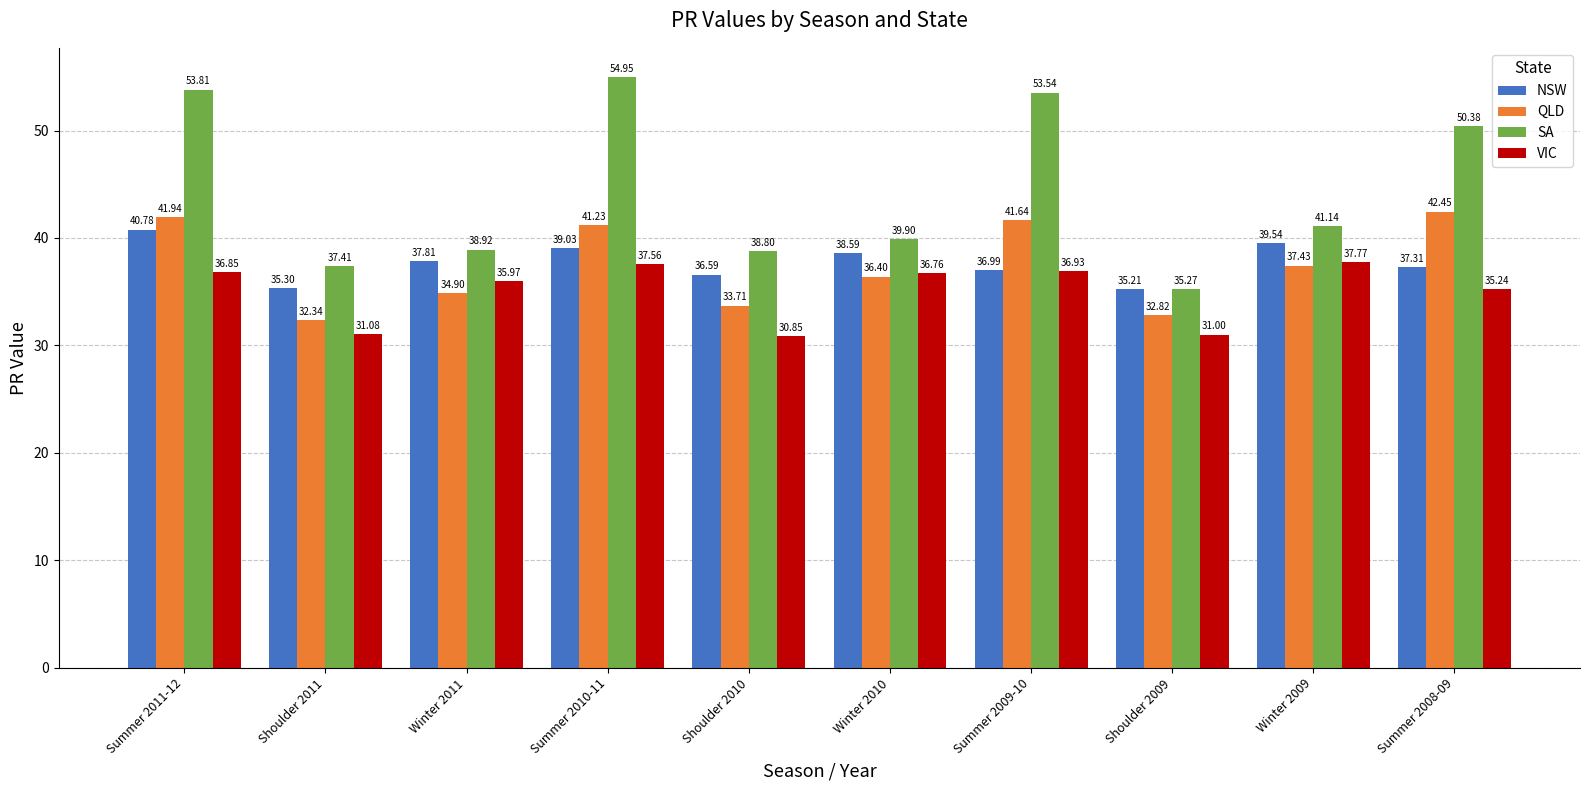

Which series changed the most between Winter 2011 and Summer 2010-11?

SA